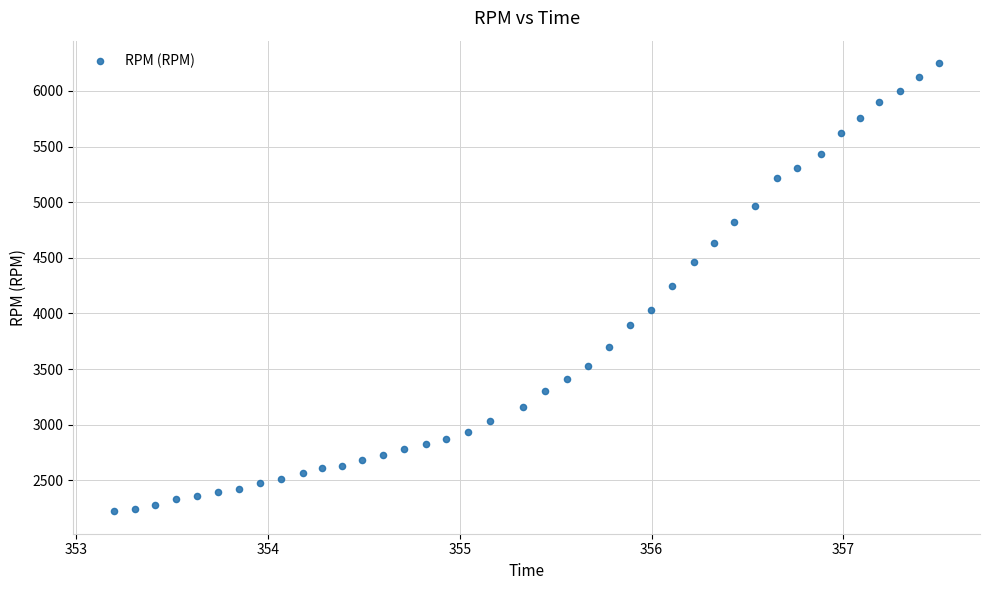

What is the range of Y values (max minus min)?

4030